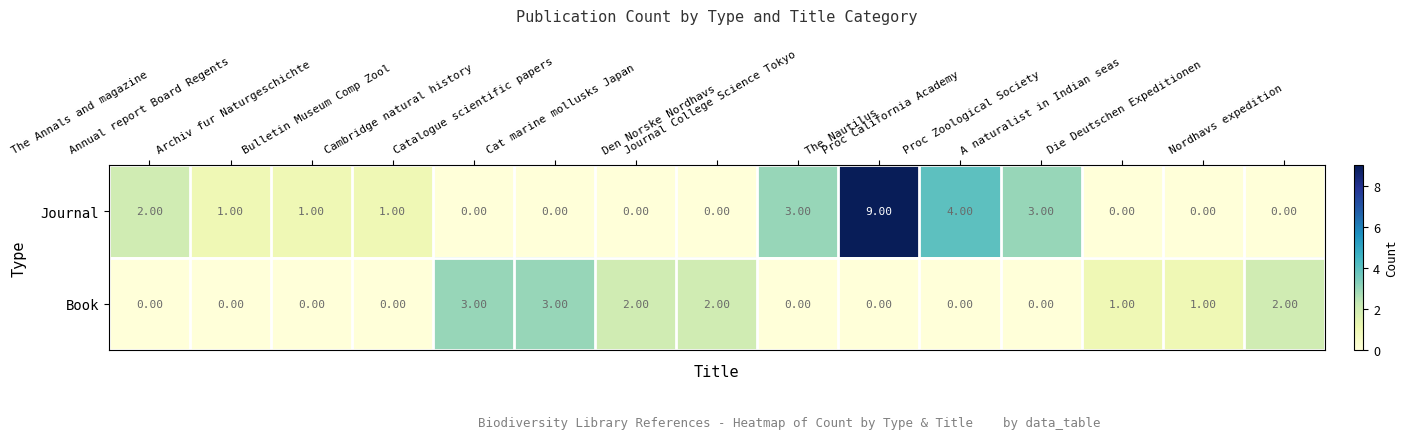

Which series has the widest spread of values?

Journal